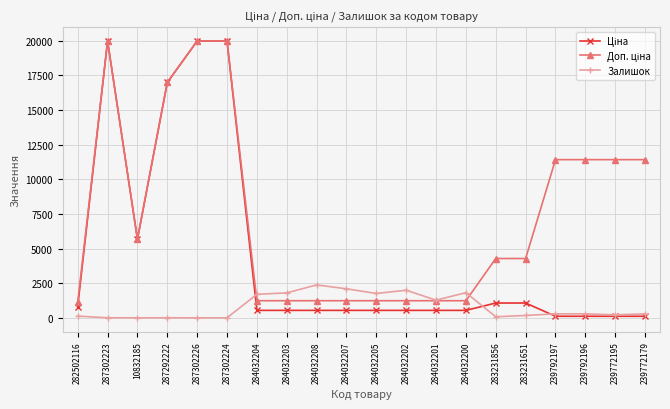

What is the label of the 9th point from the right?

284032202